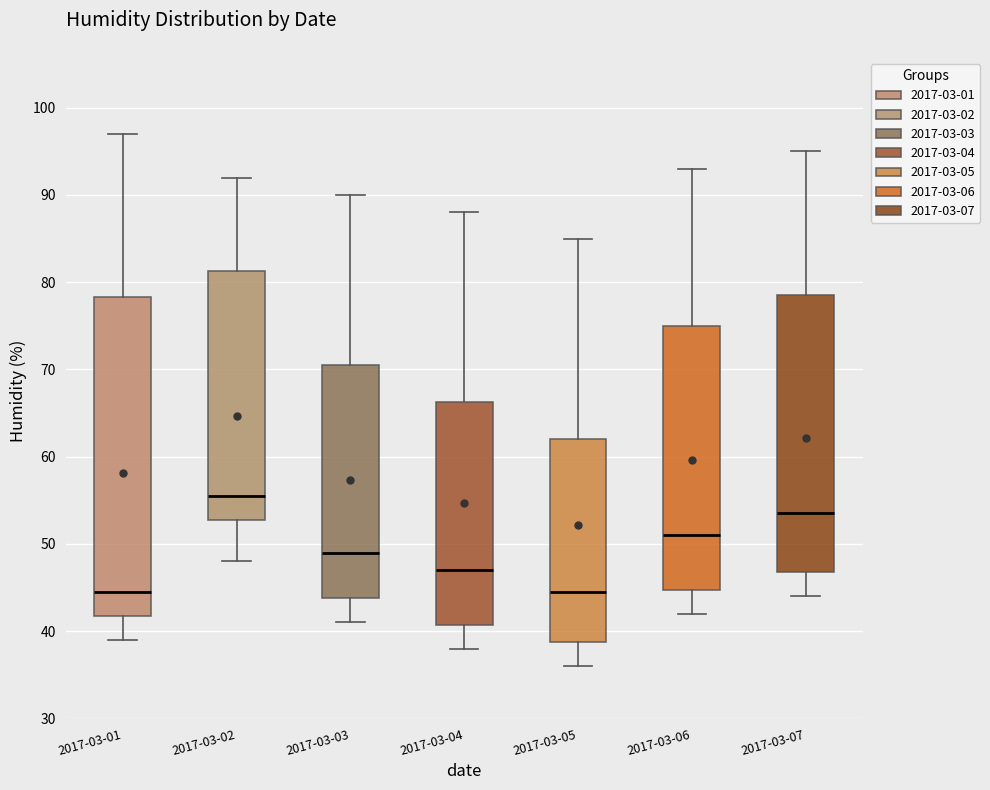

Reading left to right, read every box against the y-axis: the position of its median line, the range the box covers, and the ends of its whiskers. The values are not printed on the chart, so give them approximately, as read against the axis.

2017-03-01: median 45, box 42 to 78, whiskers 39 to 97
2017-03-02: median 56, box 53 to 81, whiskers 48 to 92
2017-03-03: median 49, box 44 to 71, whiskers 41 to 90
2017-03-04: median 47, box 41 to 66, whiskers 38 to 88
2017-03-05: median 45, box 39 to 62, whiskers 36 to 85
2017-03-06: median 51, box 45 to 75, whiskers 42 to 93
2017-03-07: median 54, box 47 to 79, whiskers 44 to 95